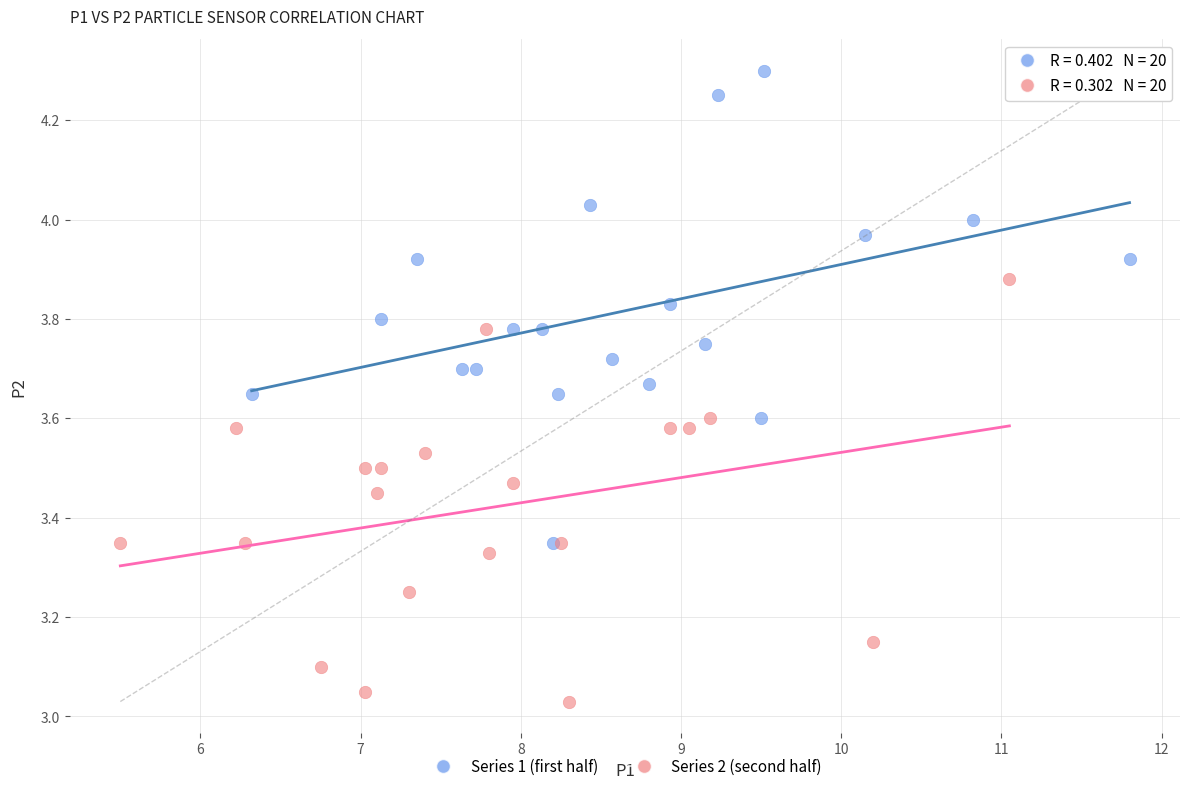

What are all the series names shown in the legend?

Series 1 (first half), Series 2 (second half)